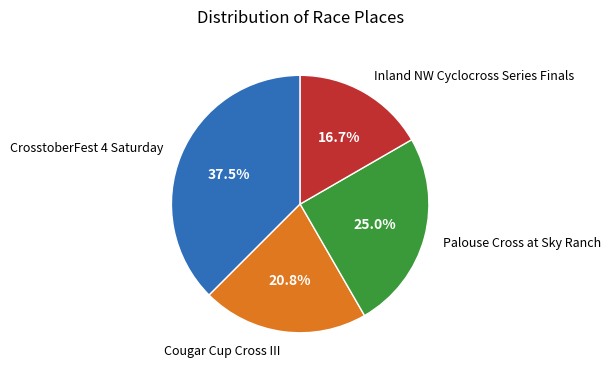

To the nearest percent, what portion does Cougar Cup Cross III represent?

21%